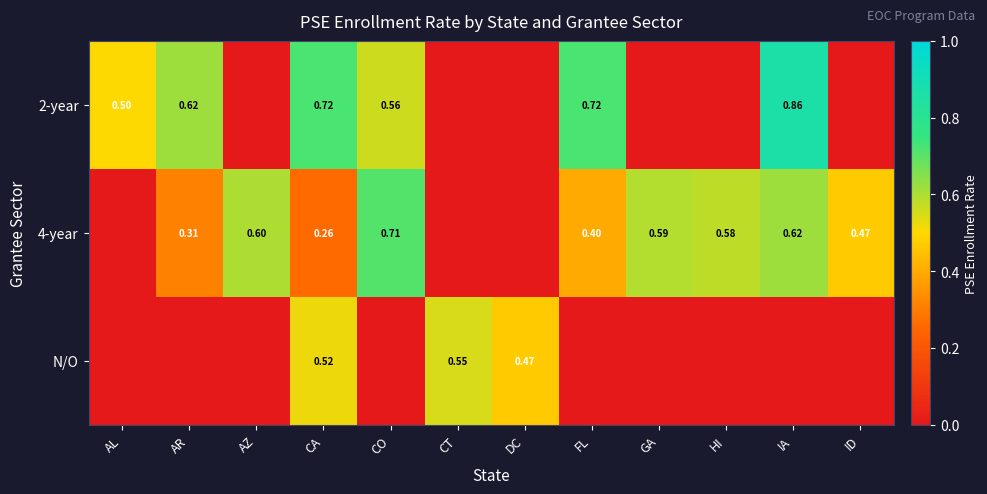

How many categories are shown in the chart?

12